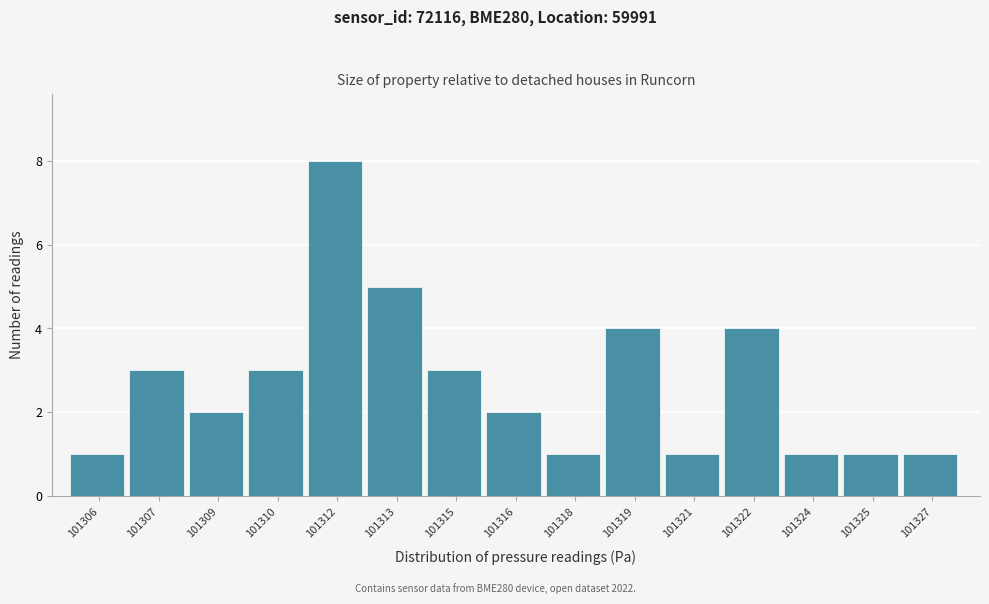

Reading left to right, extract all data points from this chart.

1	3	2	3	8	5	3	2	1	4	1	4	1	1	1